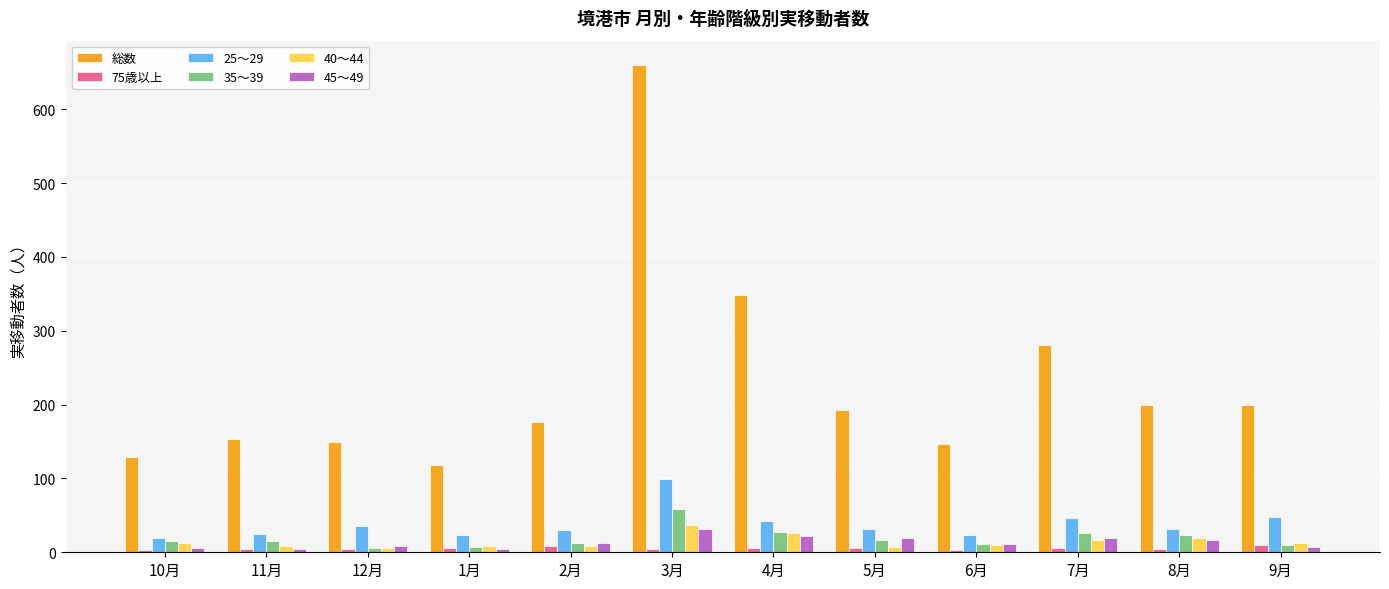

What is the sum of all 総数 values?

2756